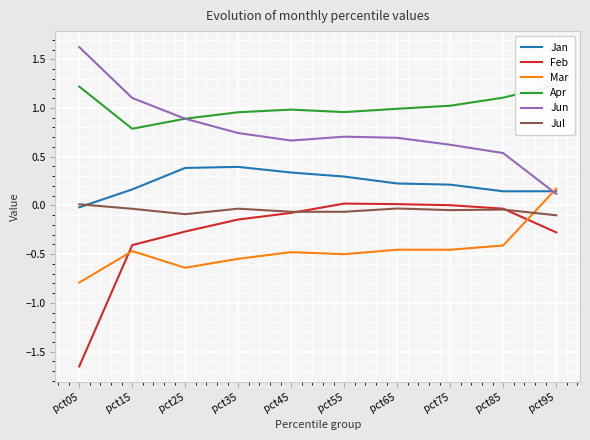

True or false: Feb and Jan cross at least once.

False